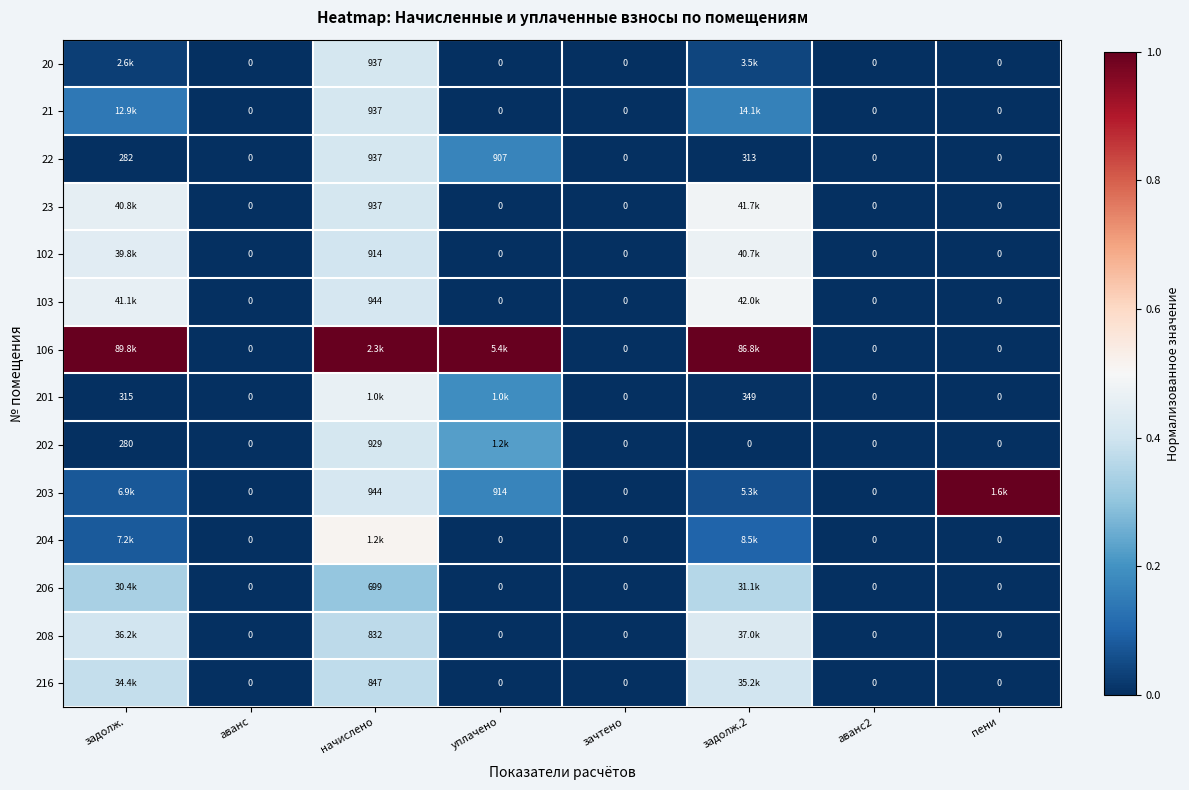

At which label is 201 closest to 0?

аванс